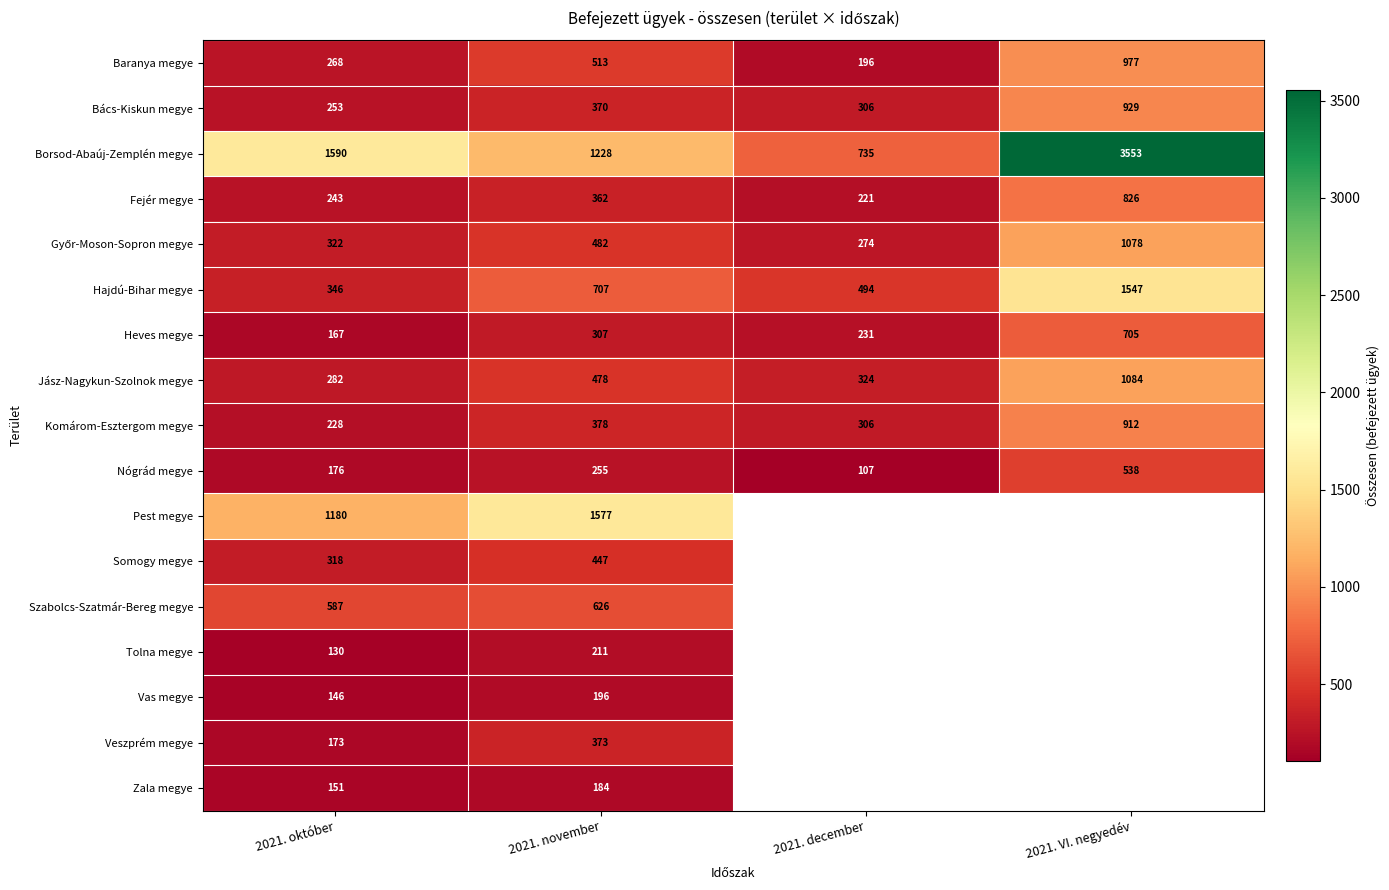

What is the spread (max minus min) of values at 2021. december?

628.0